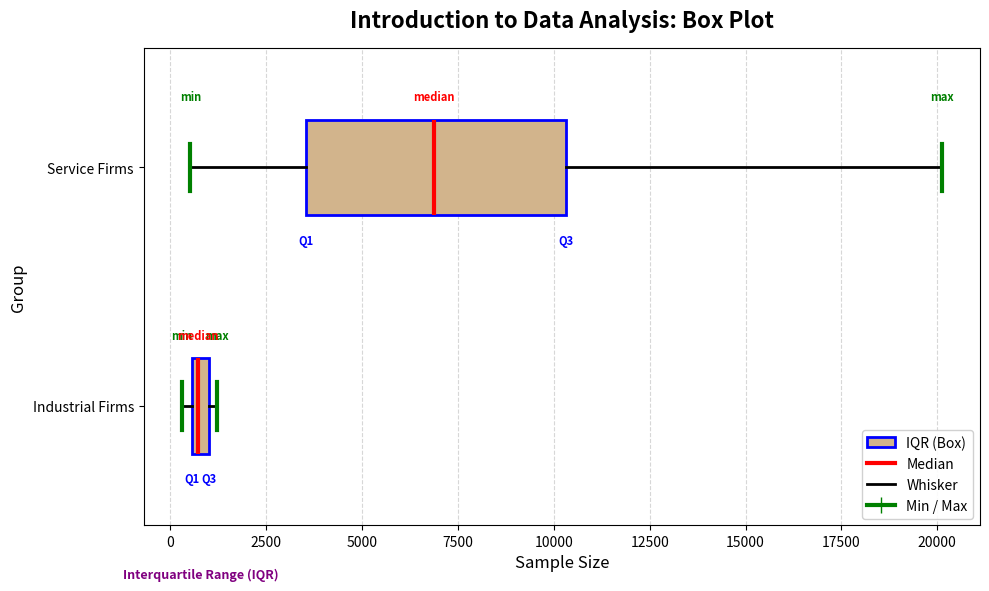

Which box's median line is the furthest to the left?

Industrial Firms